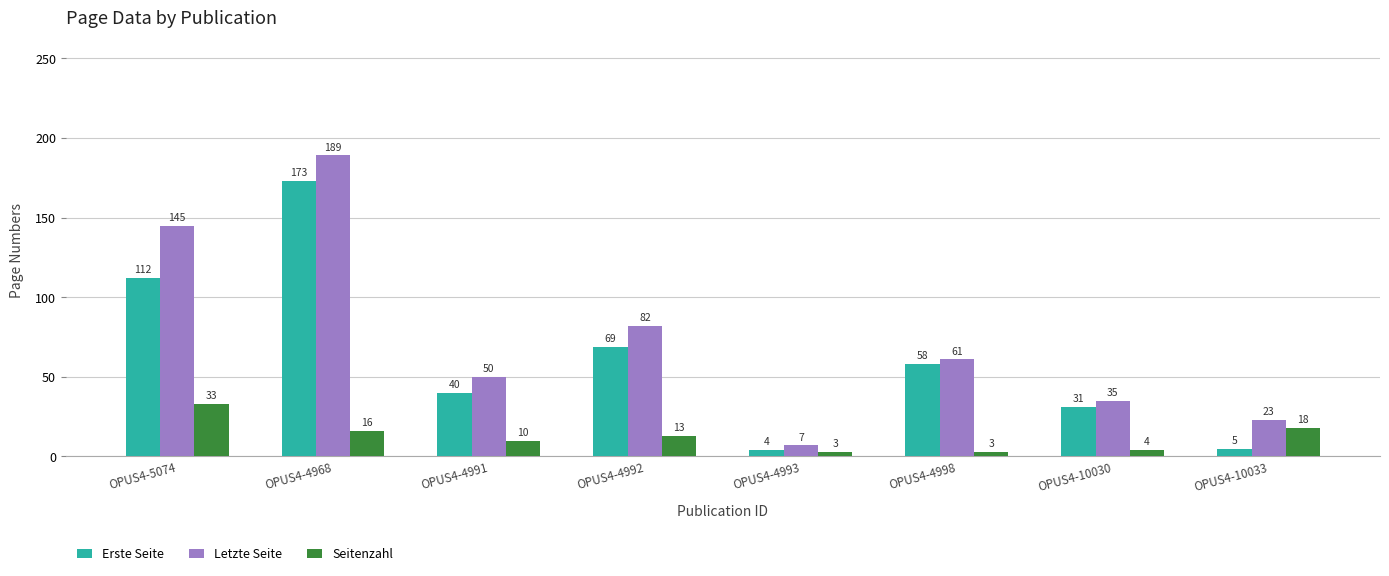

Reading left to right, what are all the values shown in this chart?

Erste Seite: 112	173	40	69	4	58	31	5
Letzte Seite: 145	189	50	82	7	61	35	23
Seitenzahl: 33	16	10	13	3	3	4	18